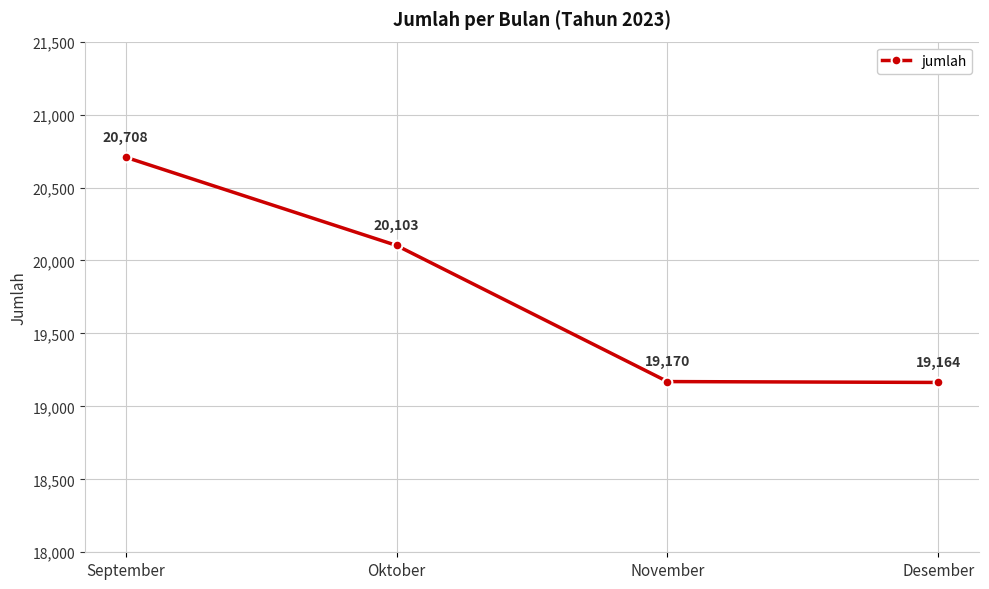

Is this an area chart (filled region under the line)?

No